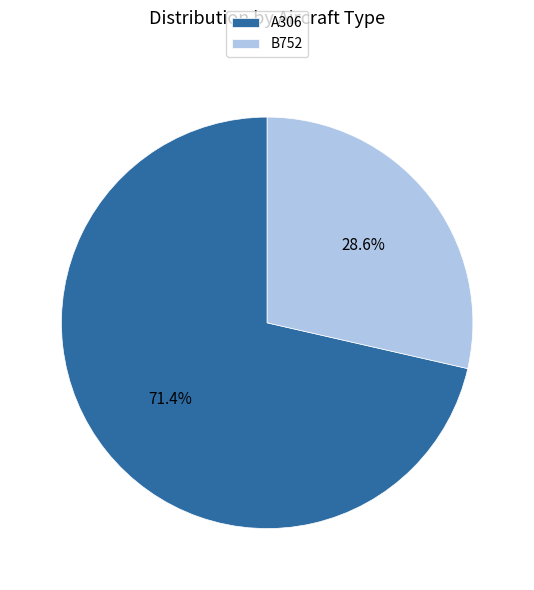

Rank the categories by value from highest to lowest.

A306, B752